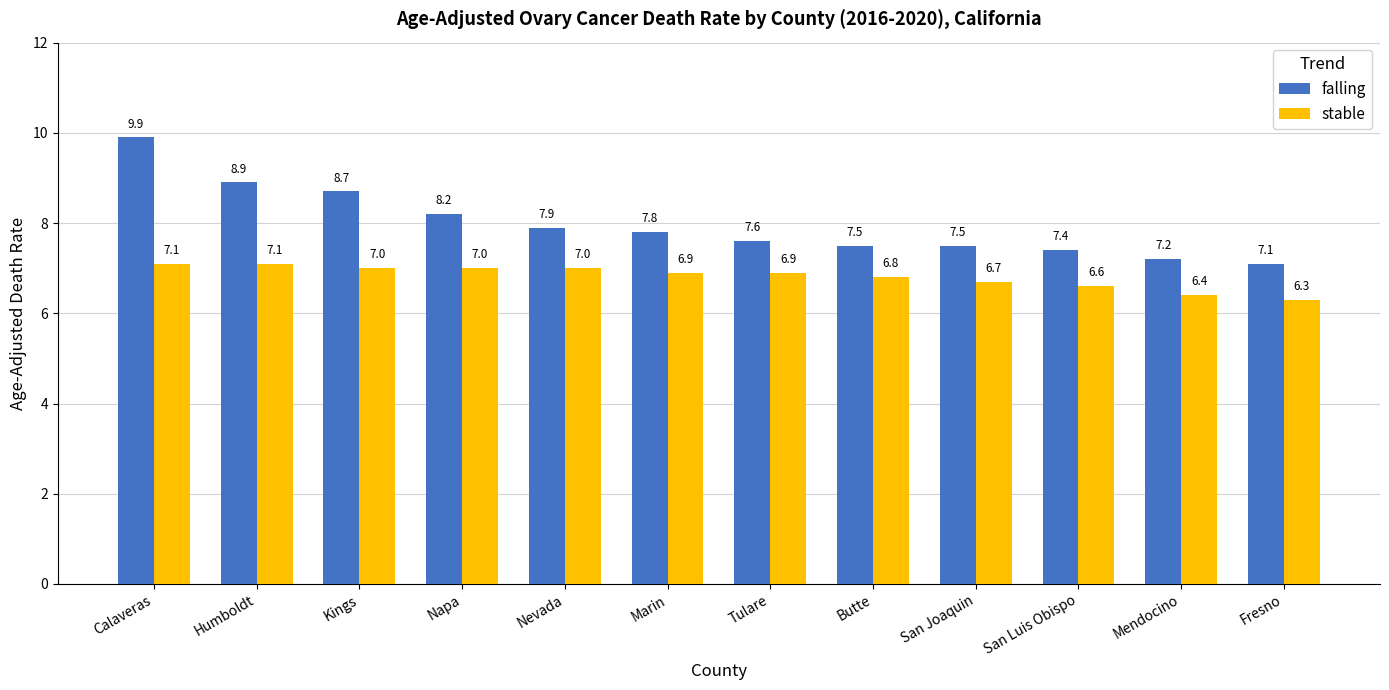

The falling series shows 9.9 at Calaveras. True or false?

True